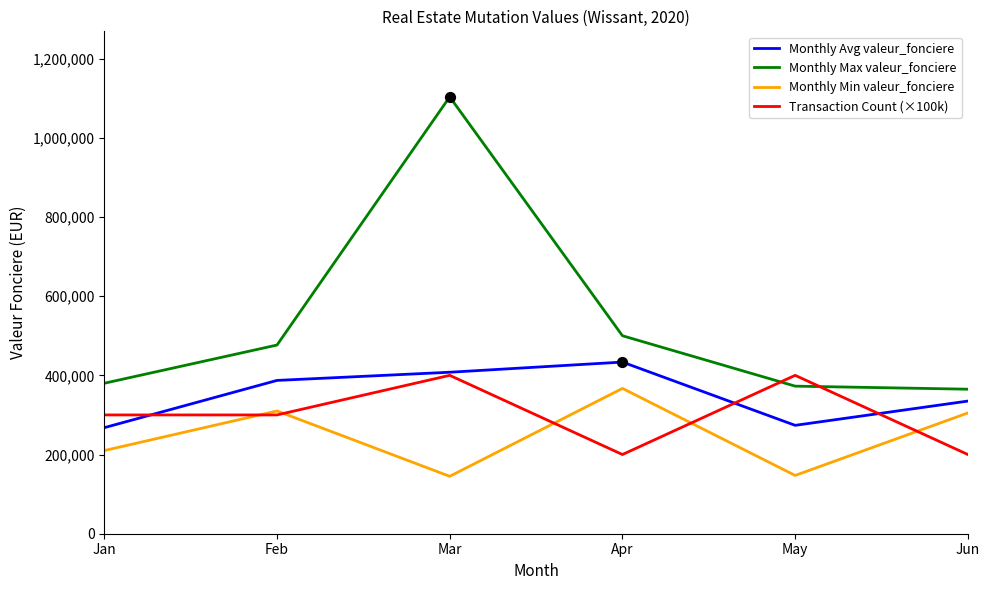

Is the value of Monthly Max valeur_fonciere at Feb greater than the value of Monthly Min valeur_fonciere at May?

Yes